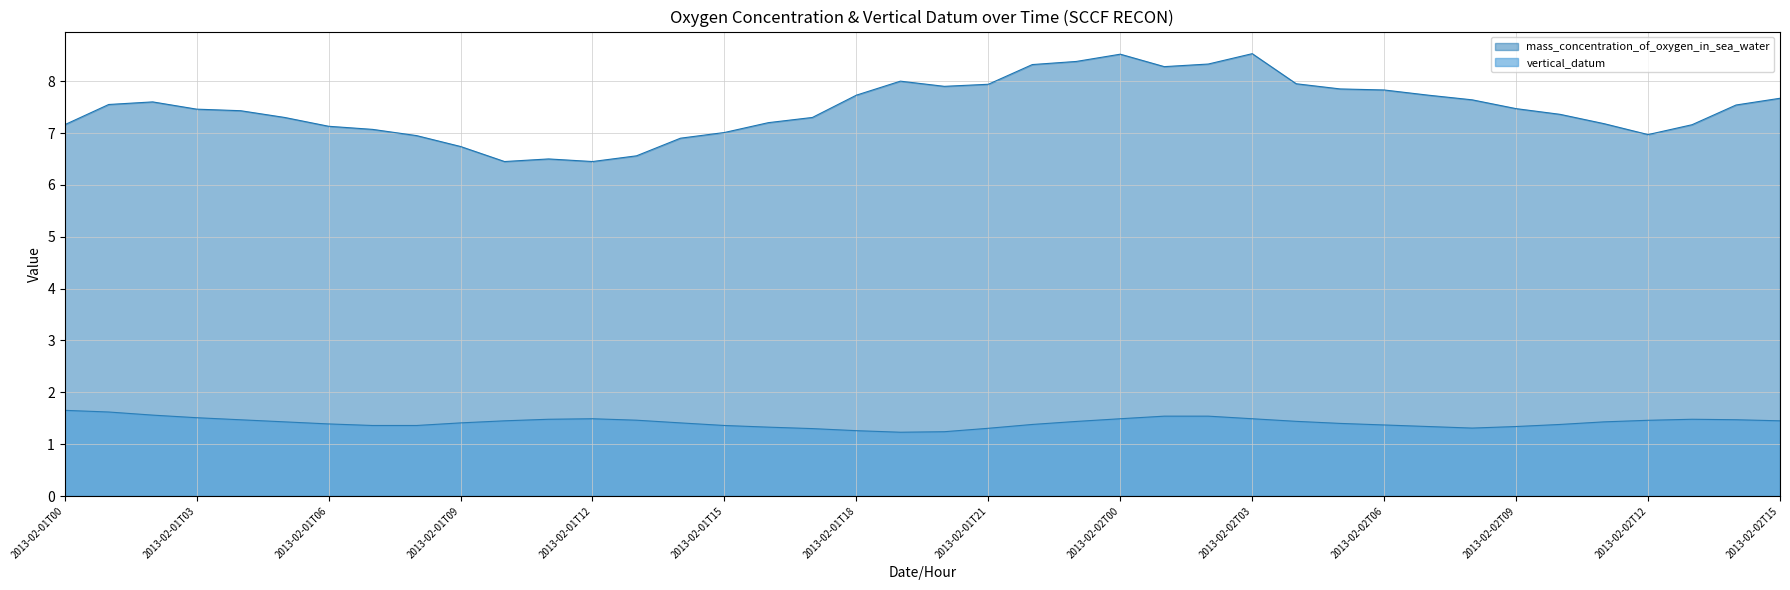

What is the sum of all mass_concentration_of_oxygen_in_sea_water values?

299.0